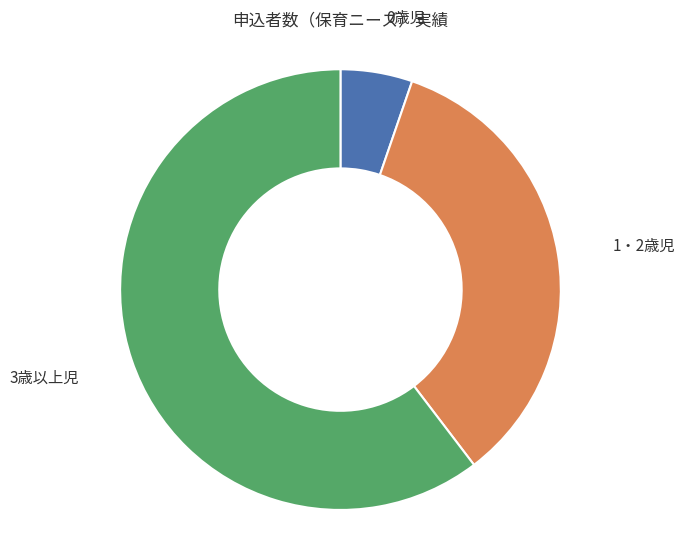

Combined, do 0歳児 and 3歳以上児 account for over 50%?

Yes